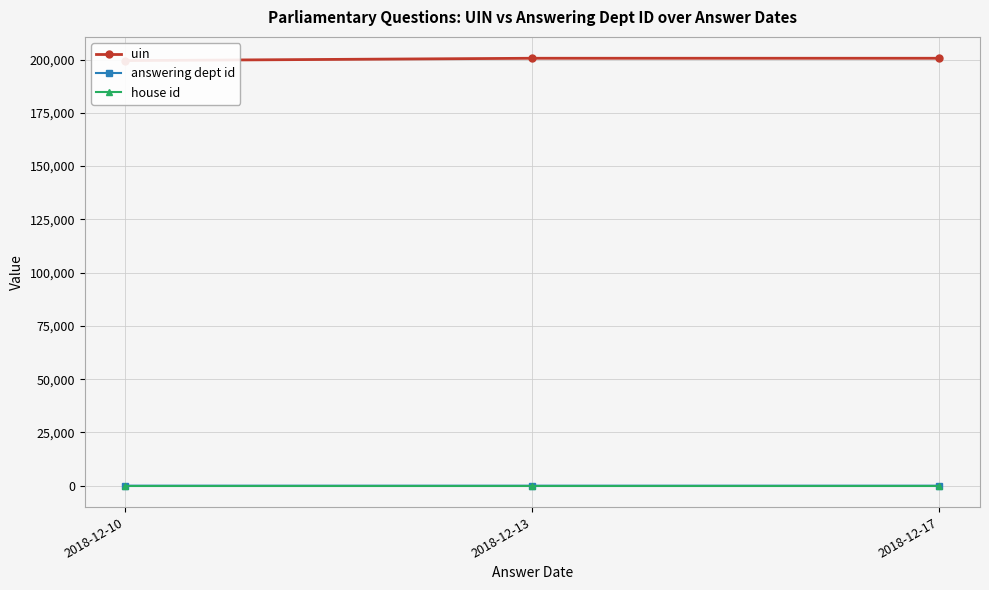

What is the value of the uin point at the 3rd from the left?

200584.0